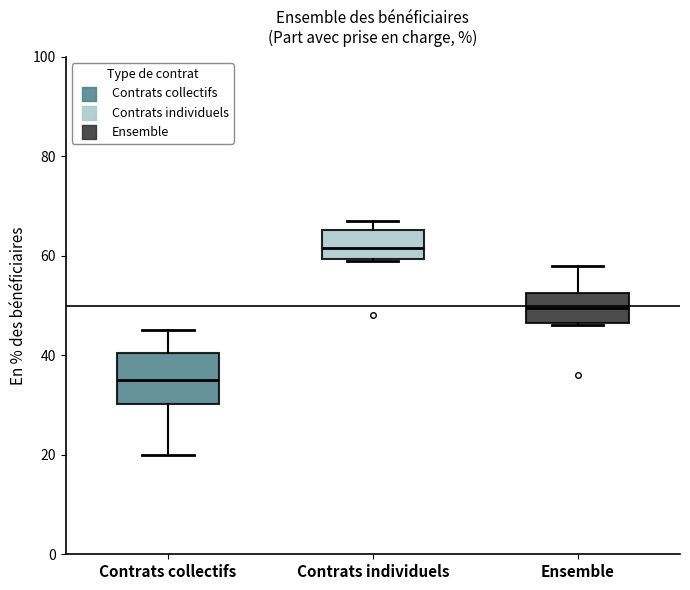

Reading left to right, transcribe this box plot: for each box, give where its median line is, the range the box spans, and where its two whiskers end, as read against the y-axis. The values are not printed on the chart, so give them approximately, as read against the axis.

Contrats collectifs: median 36, box 30 to 40, whiskers 20 to 46
Contrats individuels: median 62, box 60 to 66, whiskers 60 to 68
Ensemble: median 50, box 46 to 52, whiskers 46 to 58